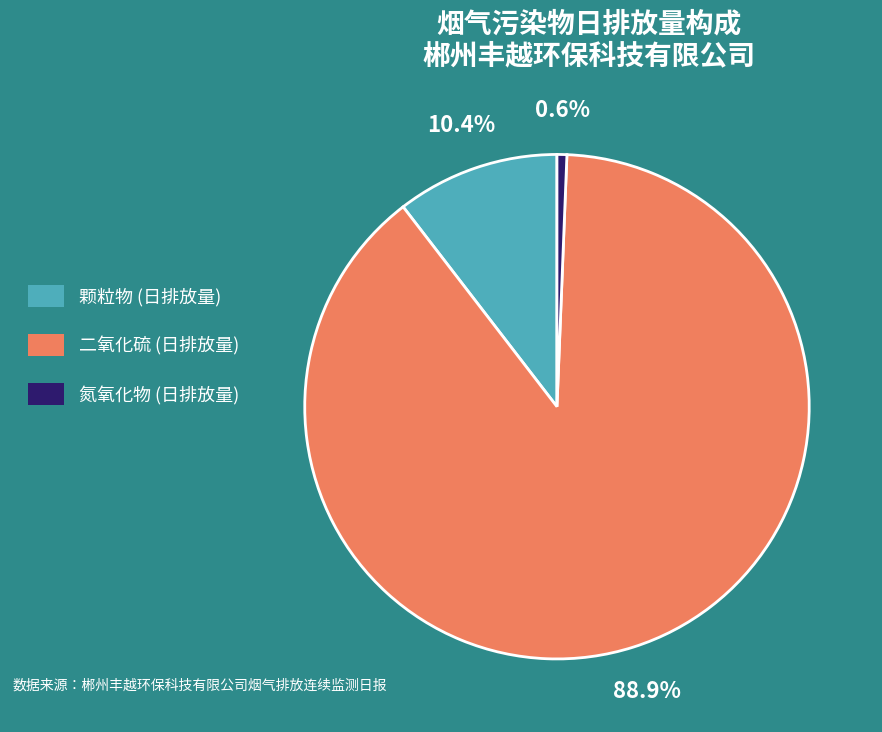

What percentage is NOT represented by 氮氧化物 (日排放量)?

99.4%